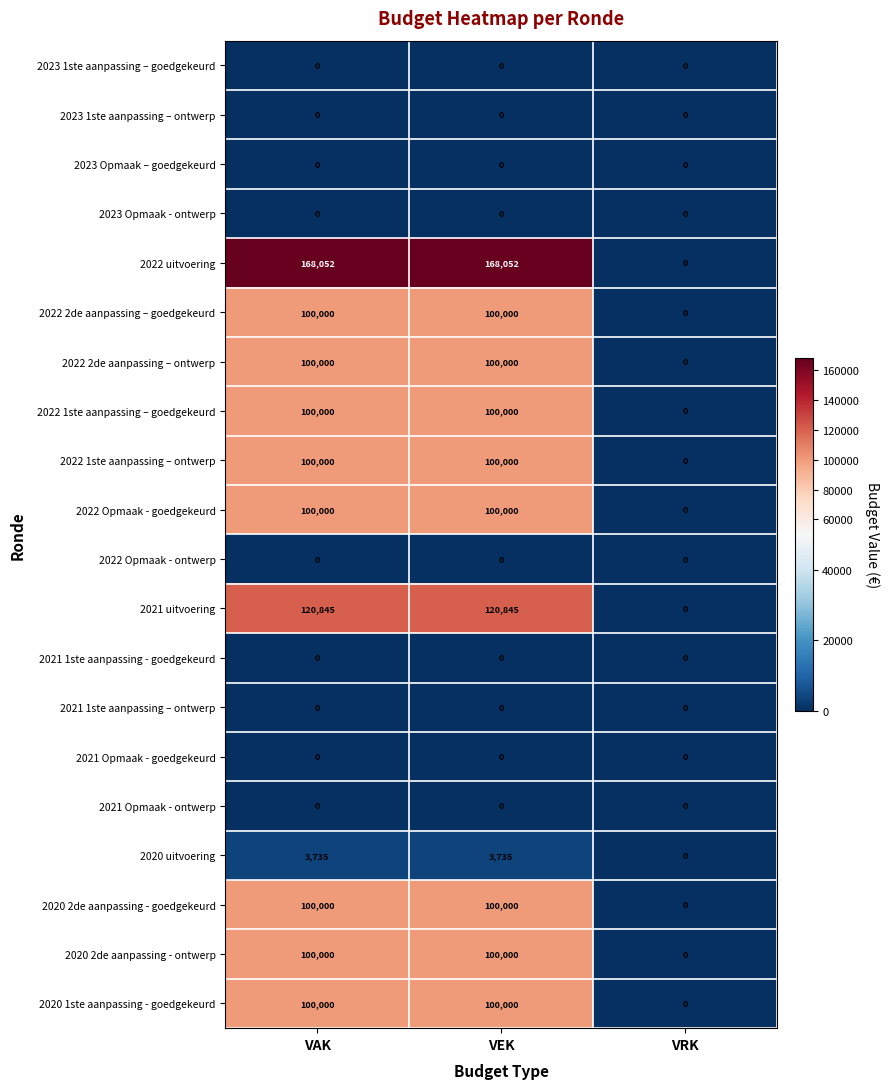

Read the 2022 1ste aanpassing – ontwerp value at VEK, to the nearest 100.

100000